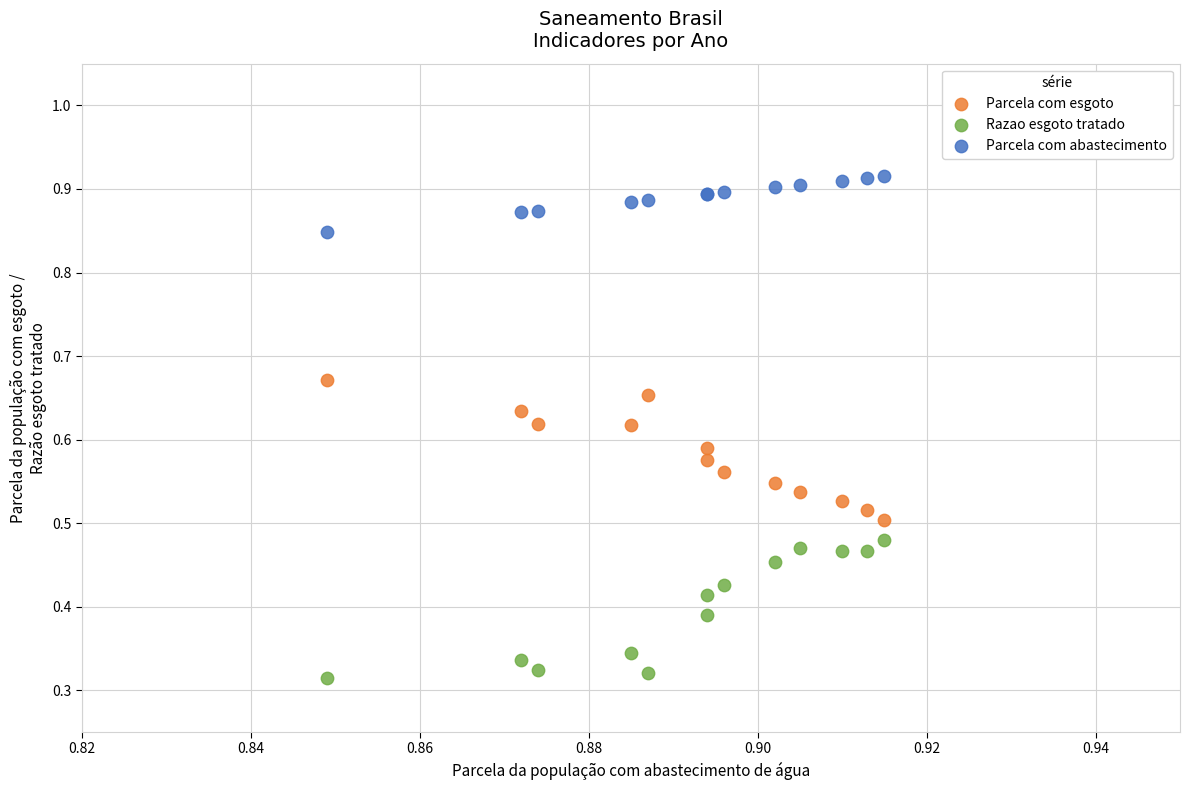

Which series contains the lowest Y value?

Razao esgoto tratado